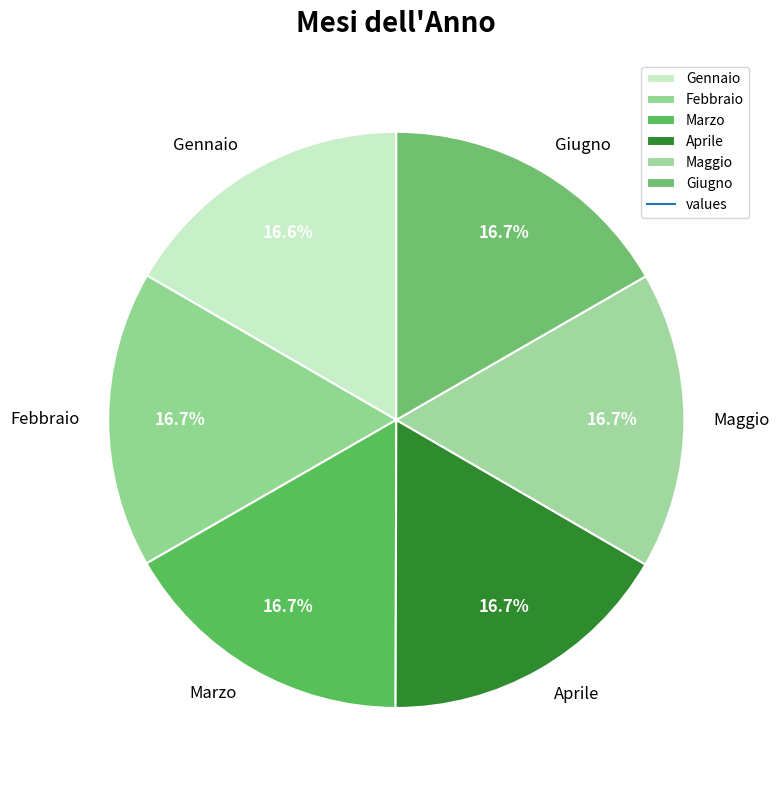

To the nearest percent, what is the combined percentage of Marzo and Maggio?

33%